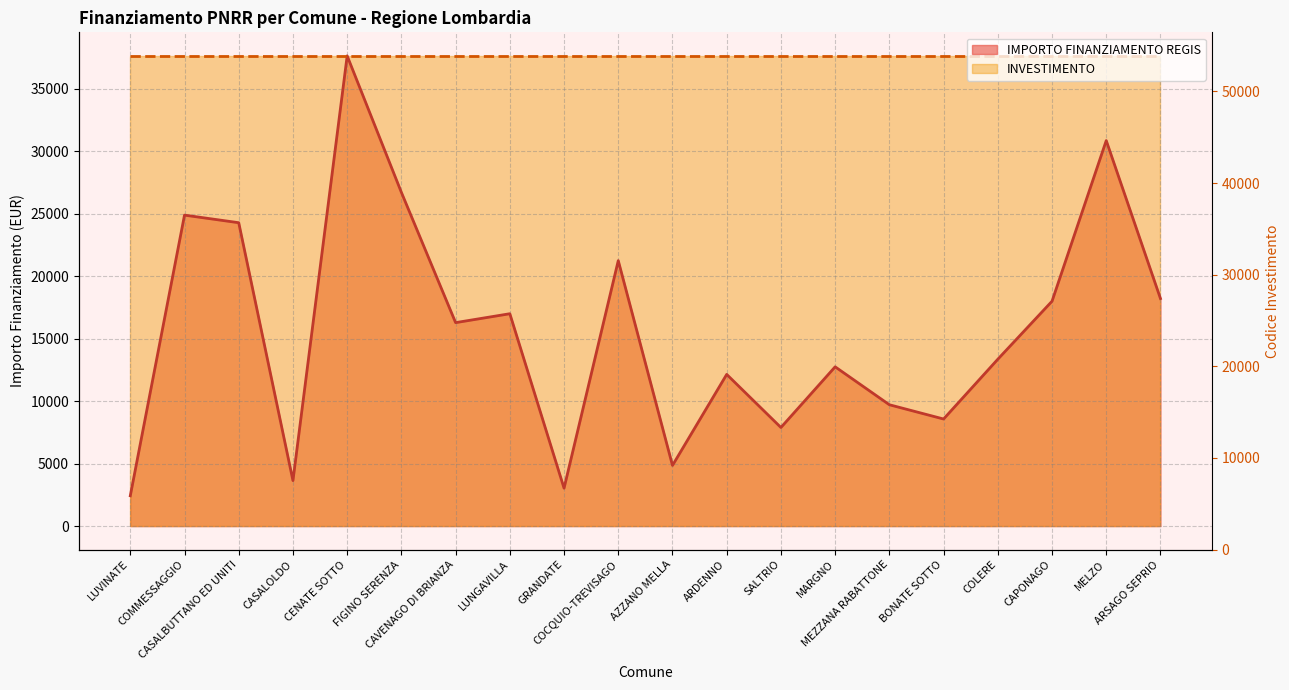

At which category does the chart reach its minimum across all series?

LUVINATE